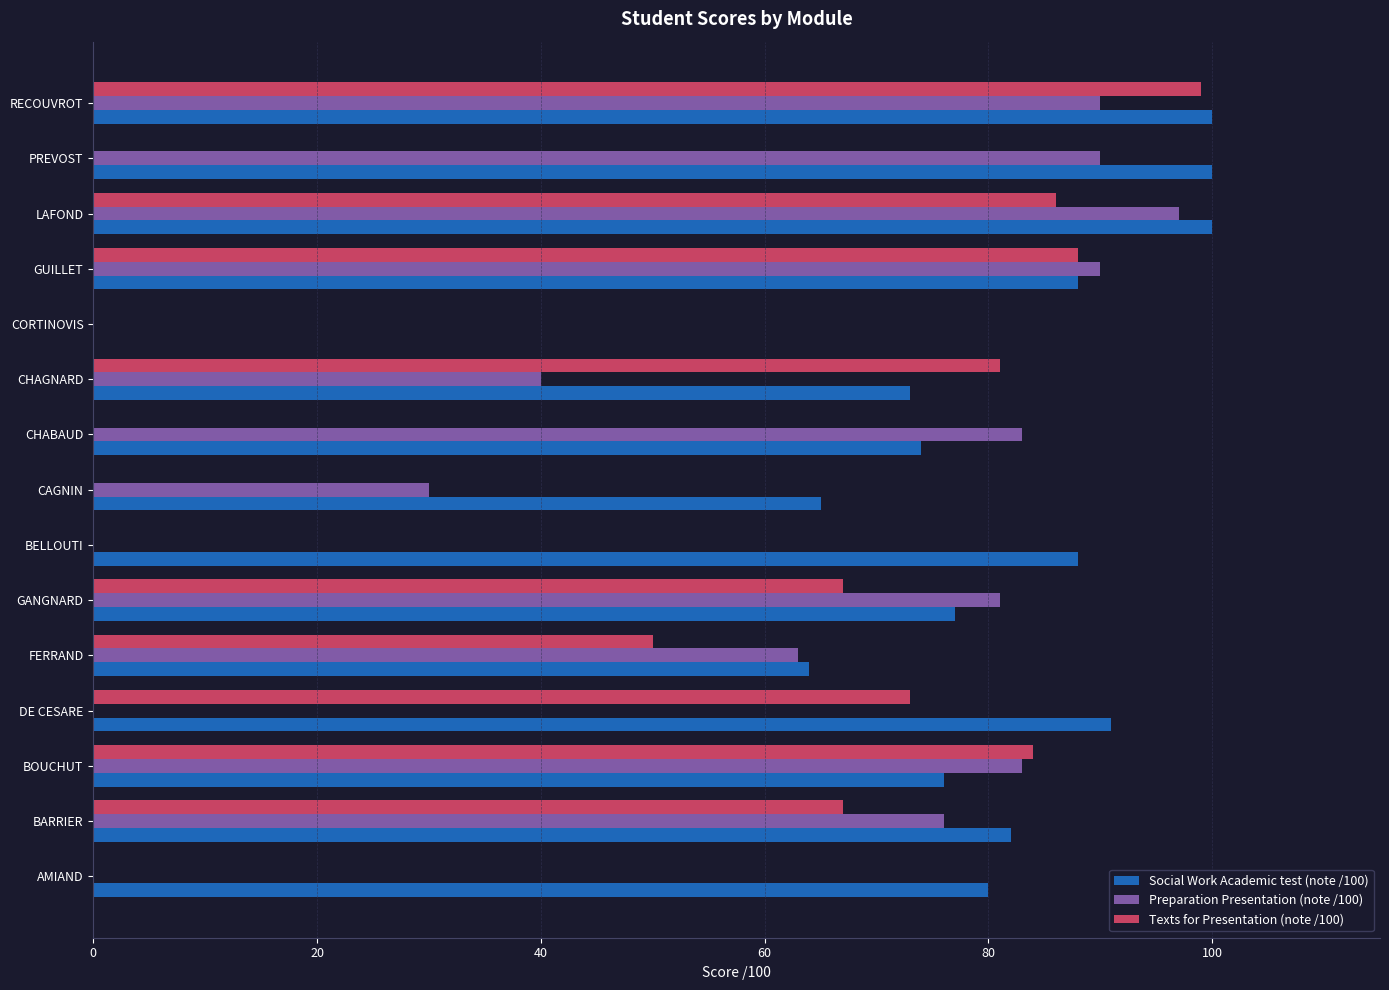

What is the total value across all series at LAFOND?

283